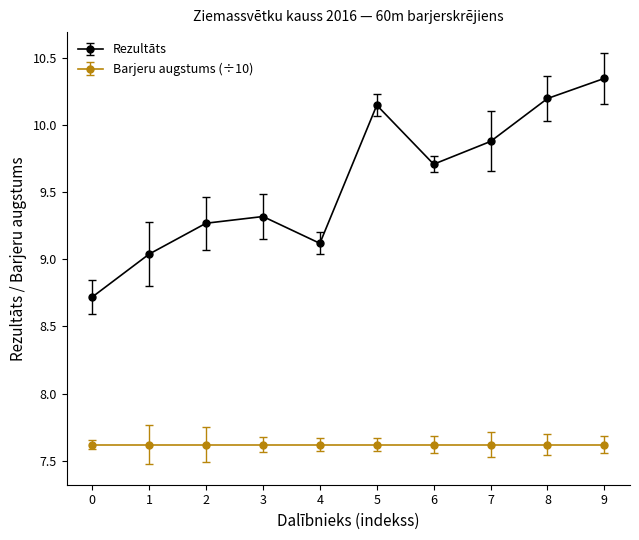

In Rezultāts, how many points are lower than both neighbors (excluding endpoints)?

2